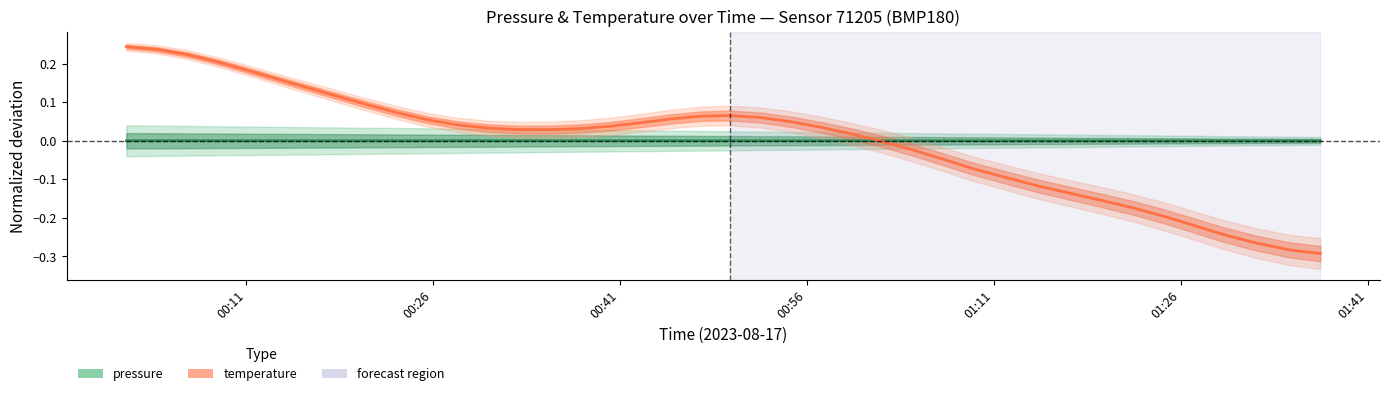

Reading right to left, list all the values displayed in this chart.

-0.3	-0.3	-0.3	-0.2	-0.2	-0.2	-0.2	-0.2	-0.1	-0.1	-0.1	-0.1	-0.0	-0.0	-0.0	0.0	0.0	0.0	0.1	0.1	0.1	0.1	0.0	0.0	0.0	0.0	0.0	0.0	0.0	0.1	0.1	0.1	0.1	0.1	0.2	0.2	0.2	0.2	0.2	0.2